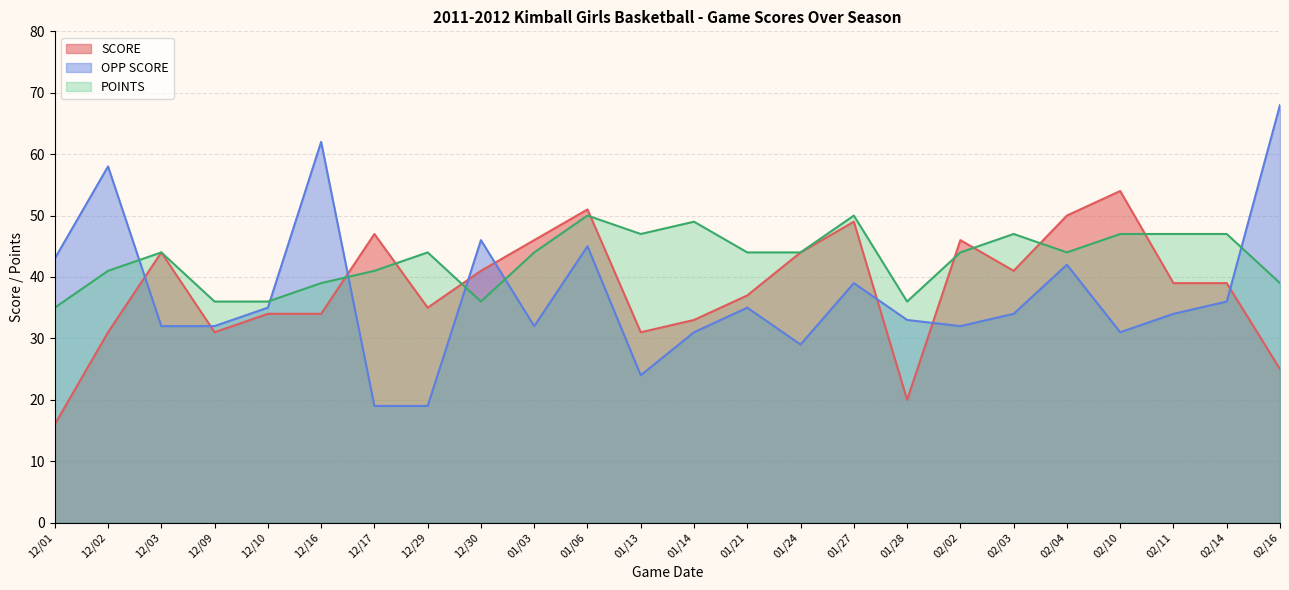

At how many categories does at least one series exceed 16?

24